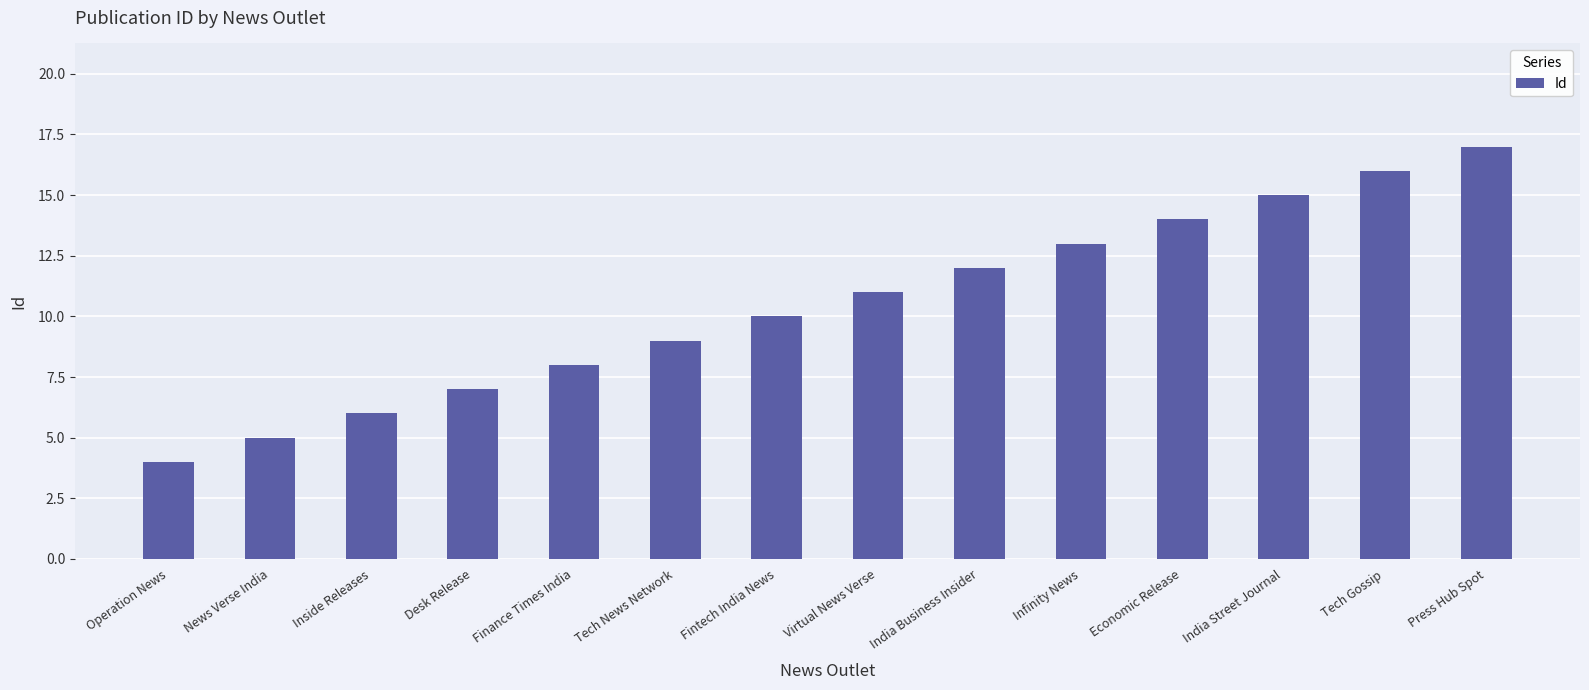

What is the maximum value shown in the chart?

17